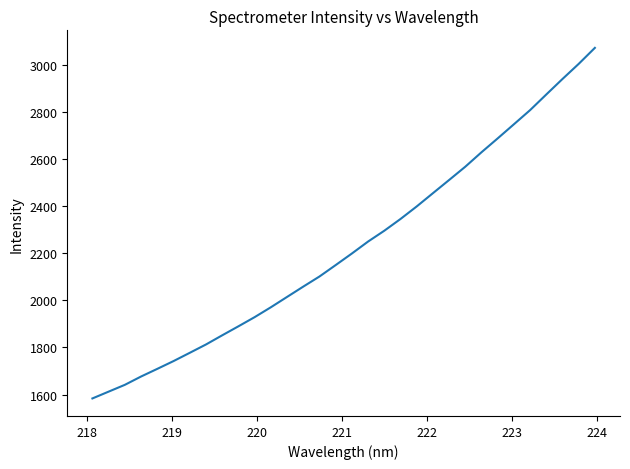

What is the difference between the maximum and minimum values?

1490.3